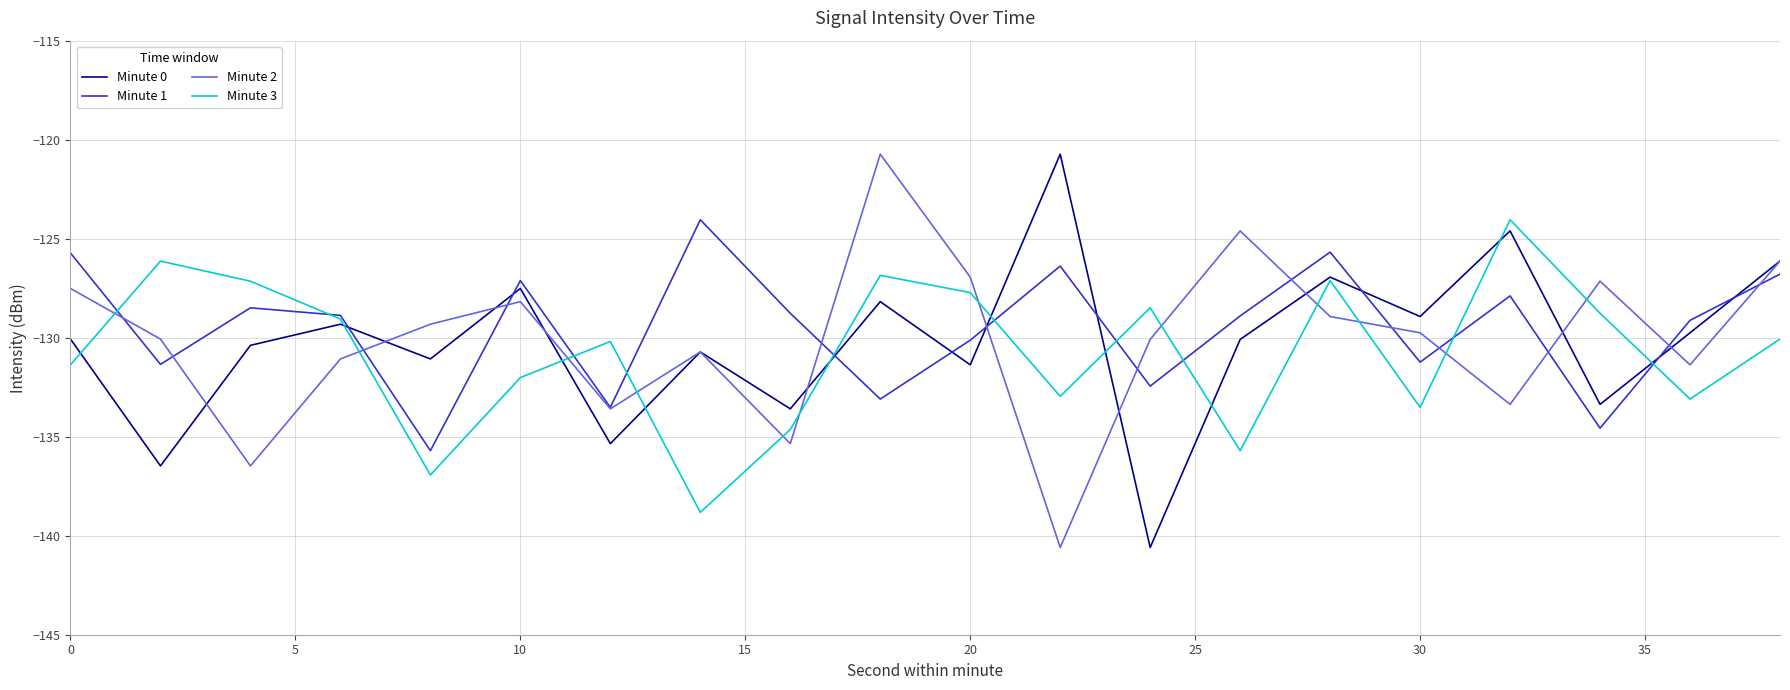

How many interior local peaks does the Minute 1 series have?

6